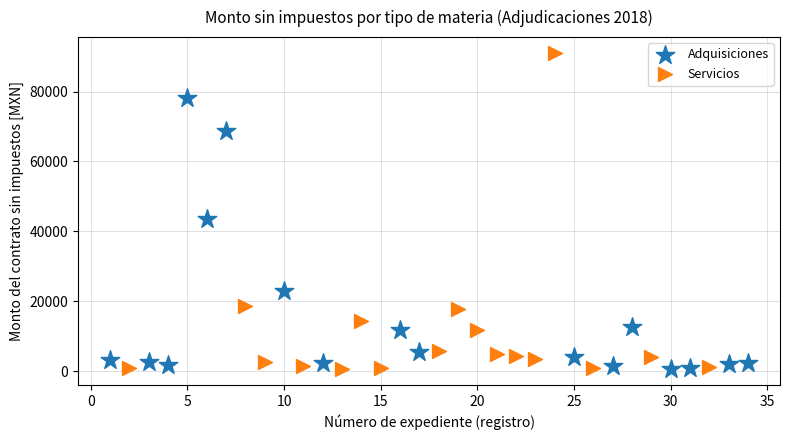

Which series has the largest Y range (max minus min)?

Servicios